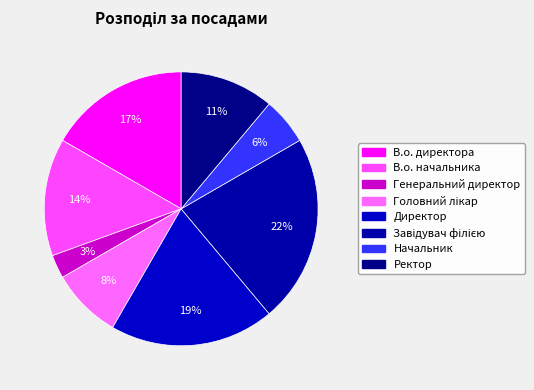

To the nearest percent, what is the average slice percentage?

12%